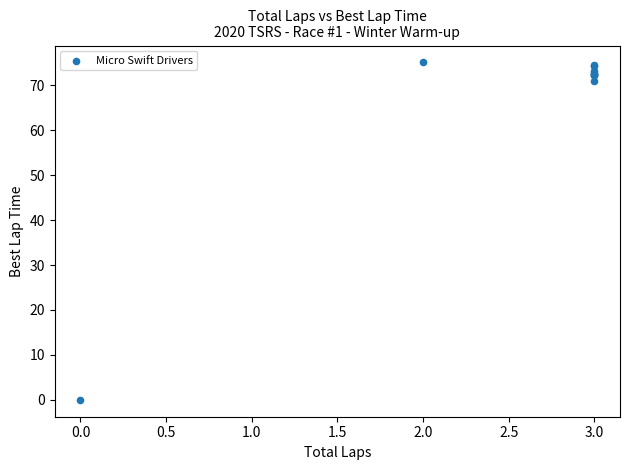

What Y value in the scatter plot is closest to 37?

71.0